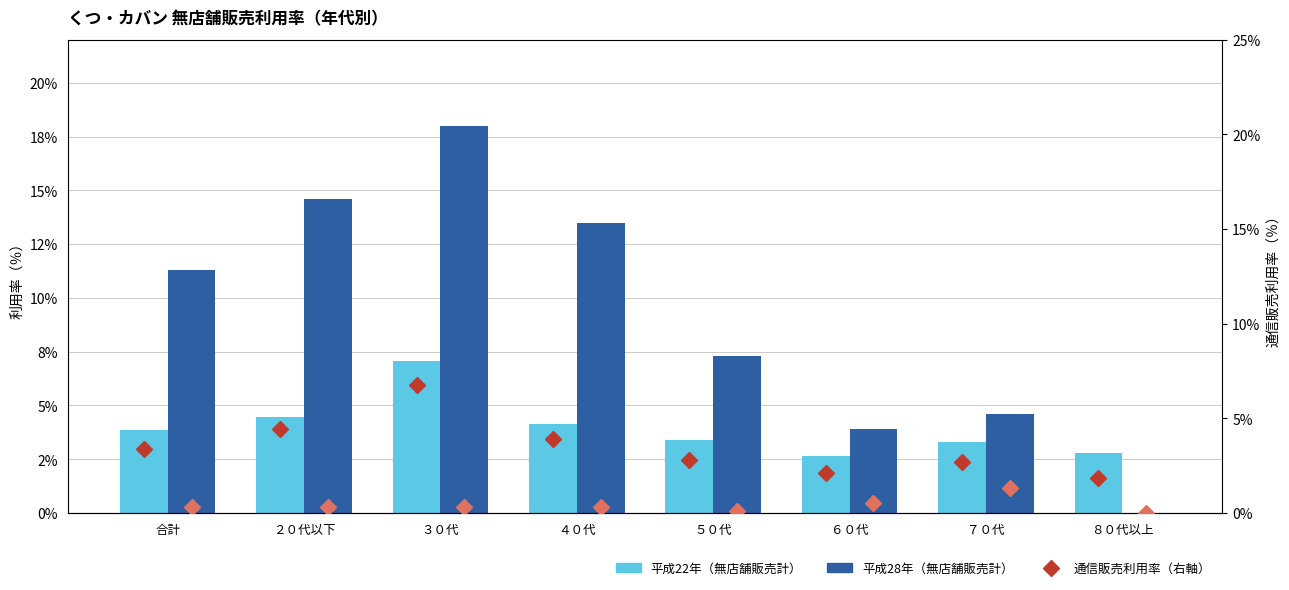

How many distinct data groups are displayed?

4